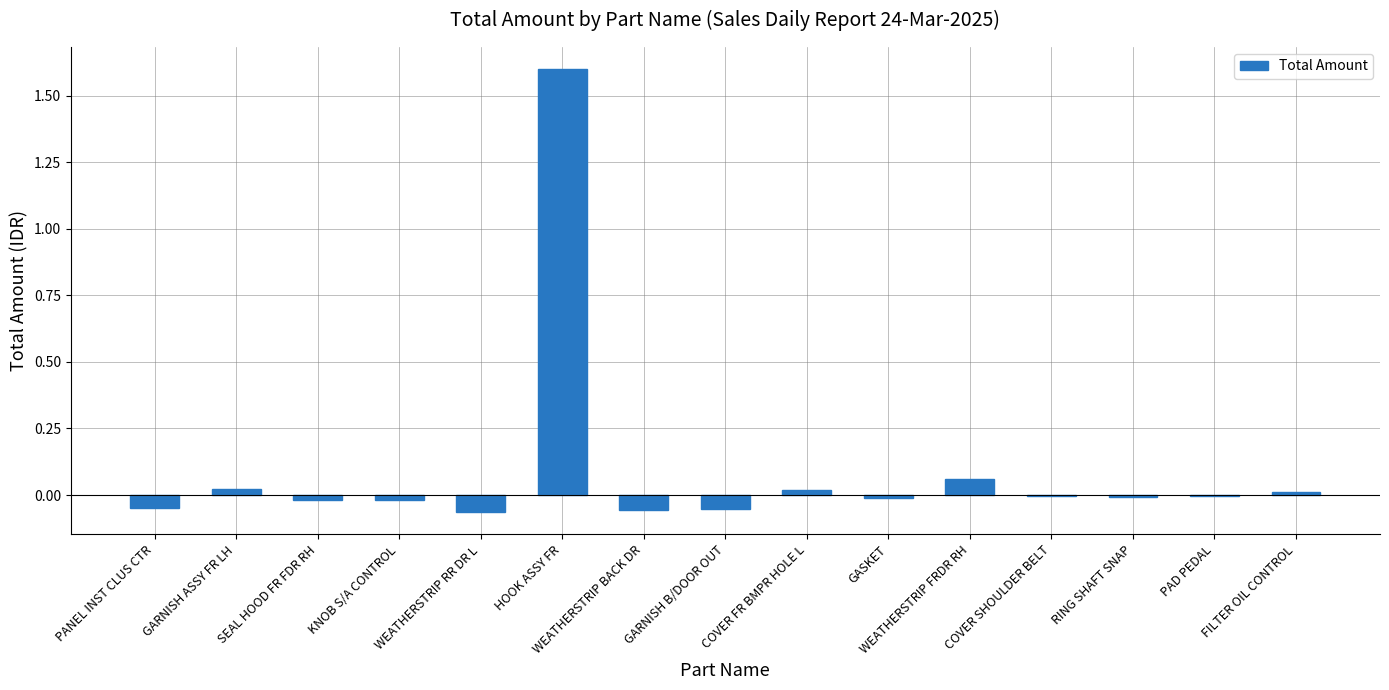

At which category does the chart reach its peak across all series?

HOOK ASSY FR